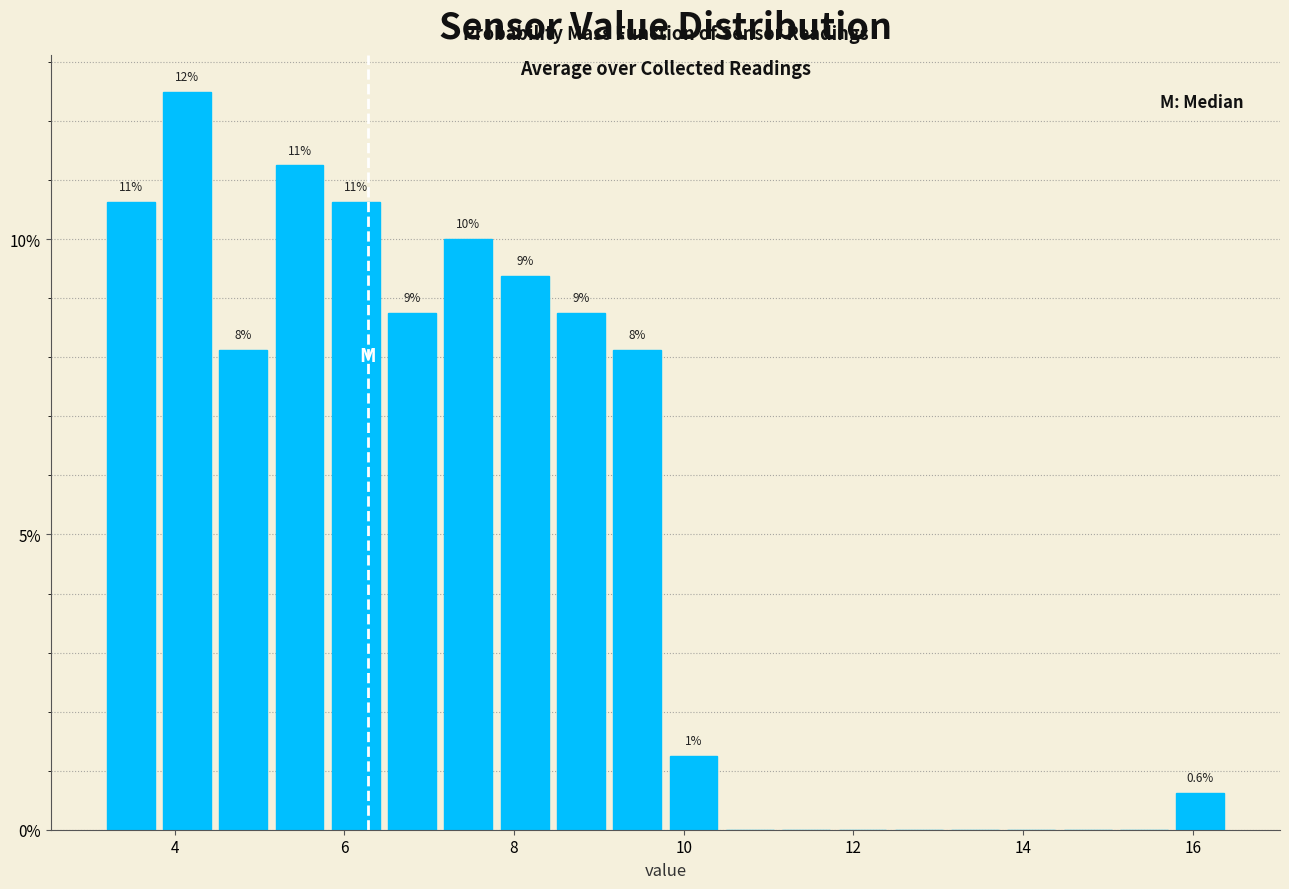

Around what value on the x-axis is the tallest bar? Give the approximate position of its centre, as read against the axis.

4.2